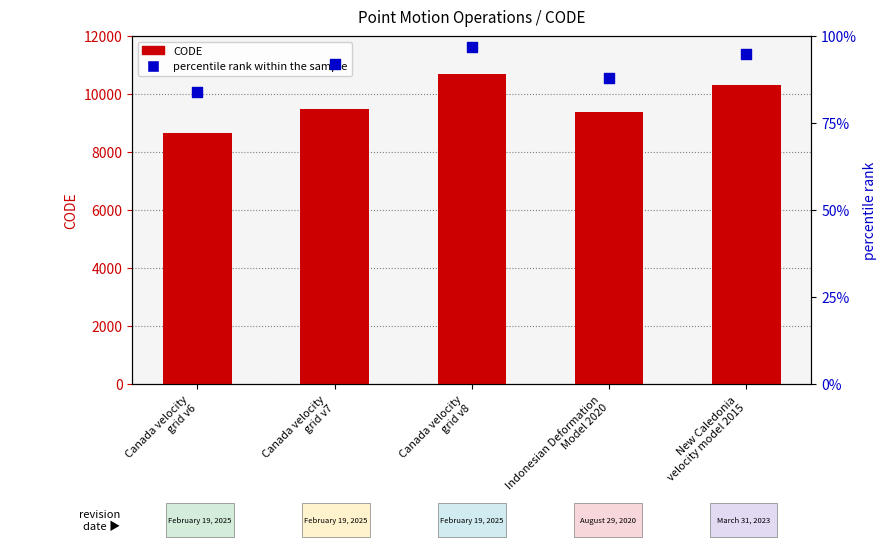

What are all the series names shown in the legend?

CODE, percentile rank within the sample